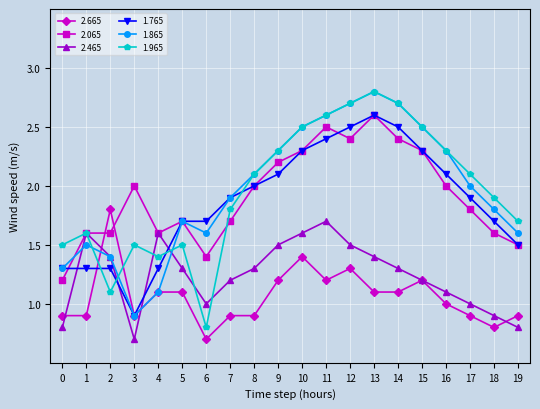

What is the spread (max minus min) of values at 6?

1.0